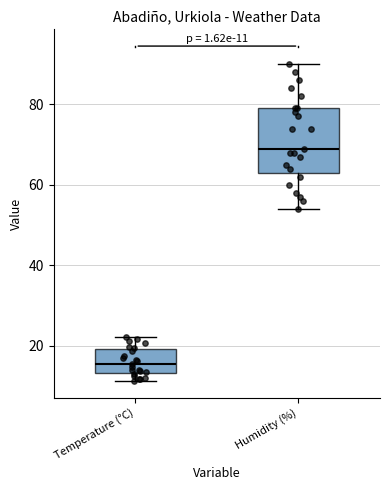

Which box is the tallest, from its lower edge to its upper edge?

Humidity (%)